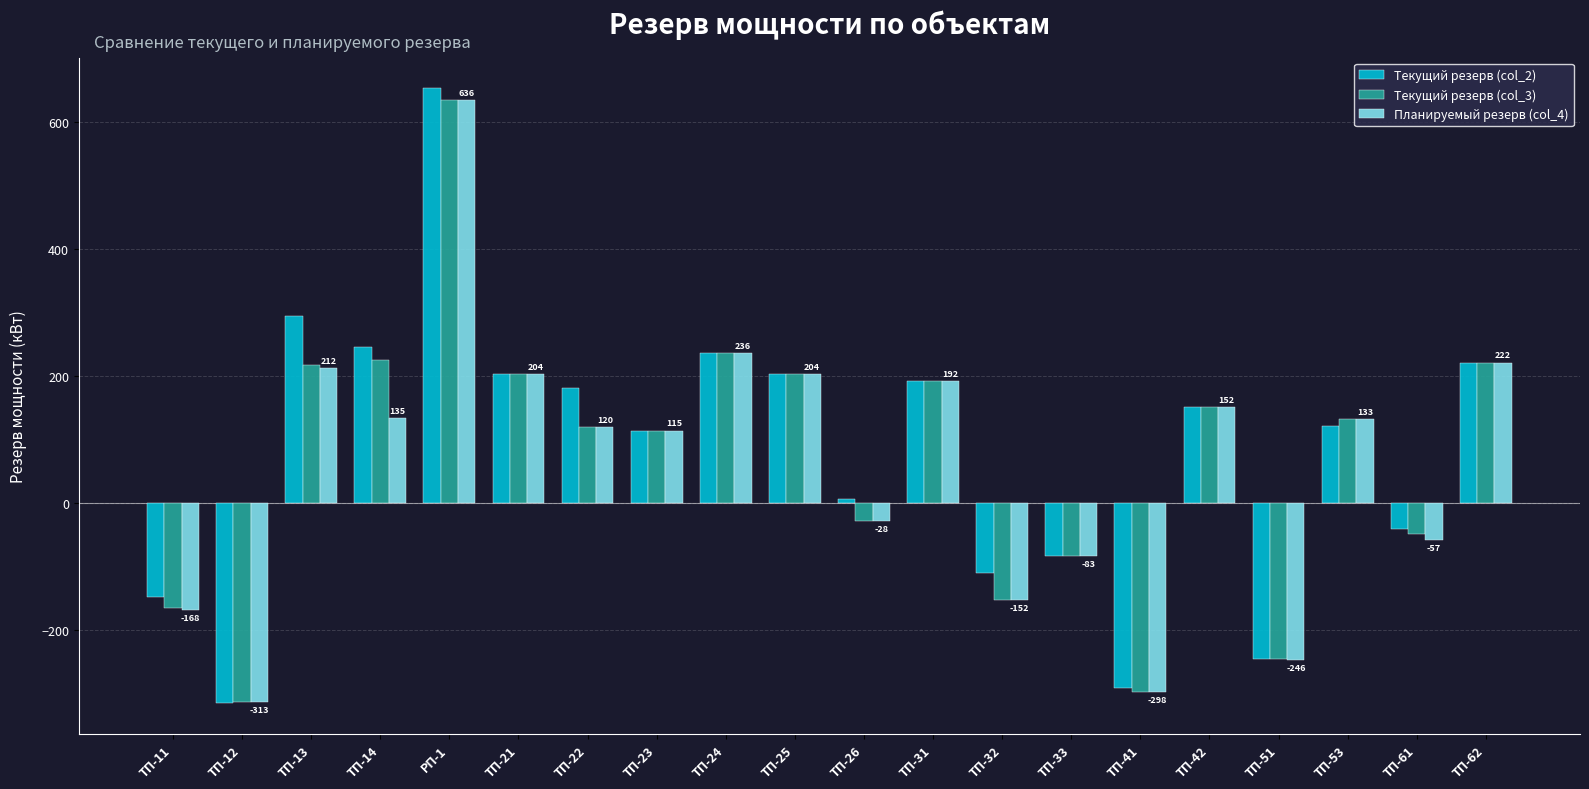

Is it true that Текущий резерв (col_3) equals 120.2 at ТП-22?

True